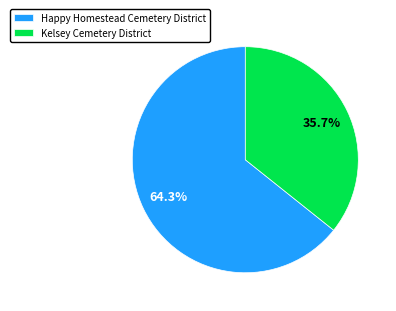

Rank the categories by value from highest to lowest.

Happy Homestead Cemetery District, Kelsey Cemetery District